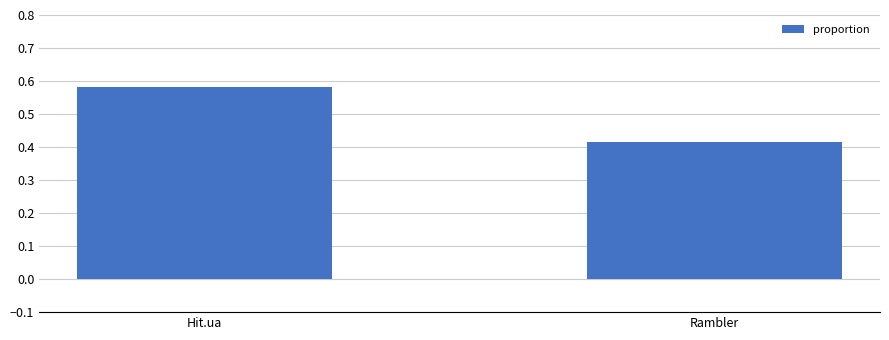

What is the label of the 2nd bar from the right?

Hit.ua